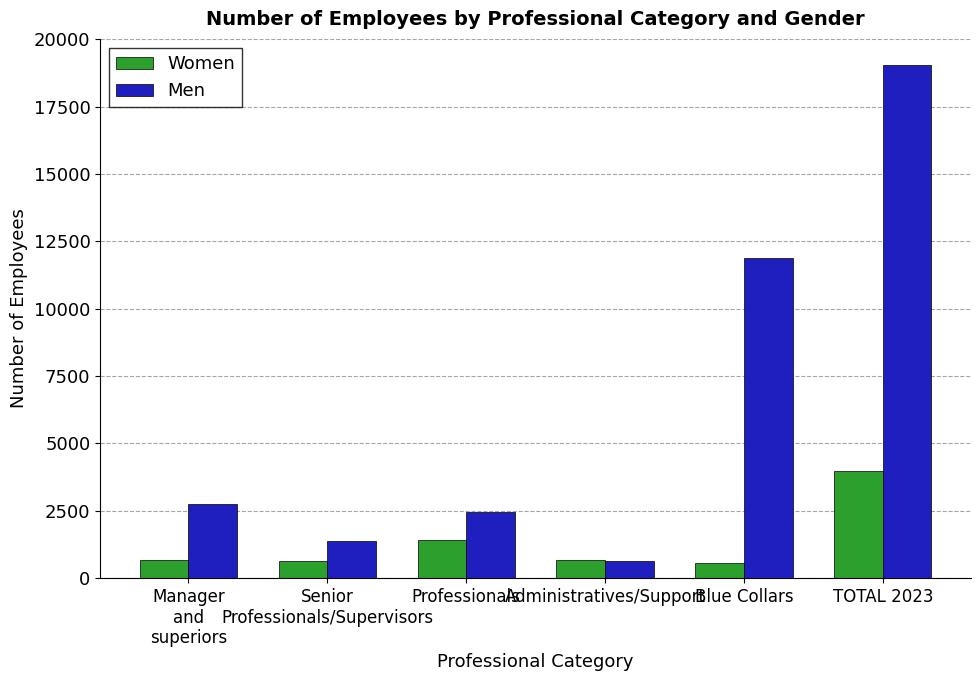

Which category has the highest value across all series?

TOTAL 2023